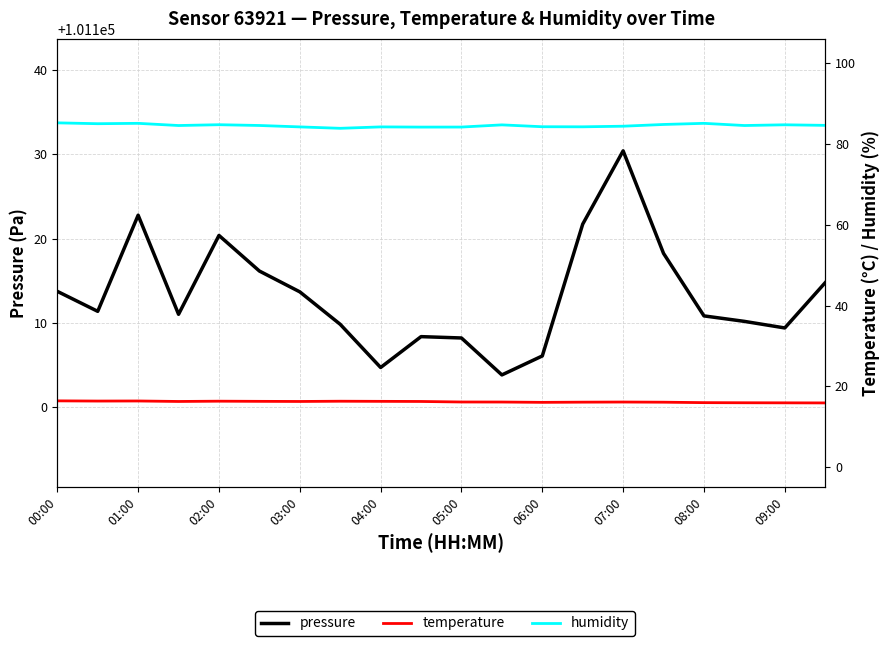

True or false: temperature and pressure cross at least once.

False